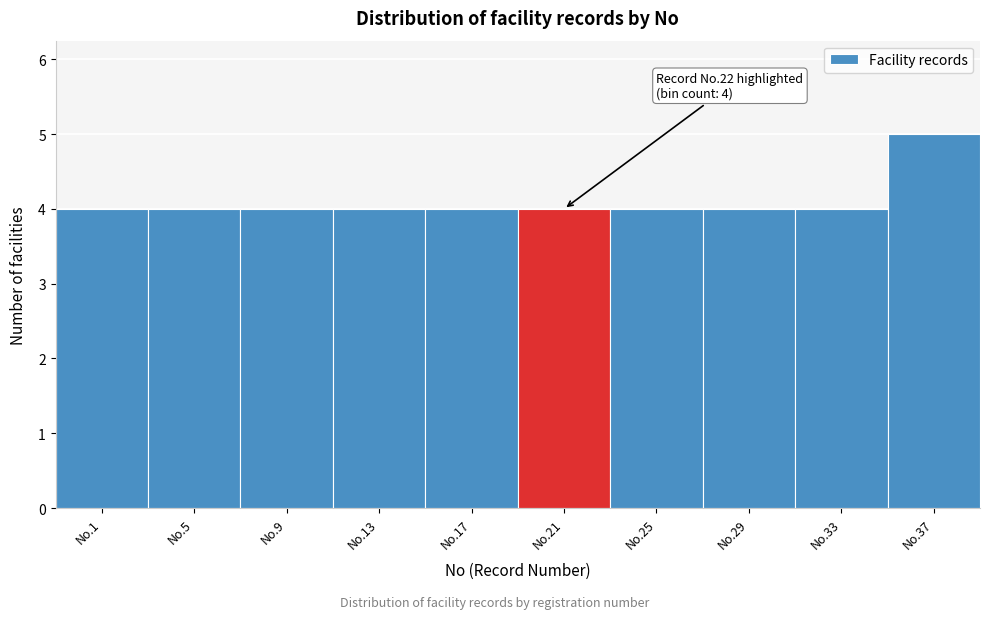

Reading right to left, extract all data points from this chart.

5	4	4	4	4	4	4	4	4	4